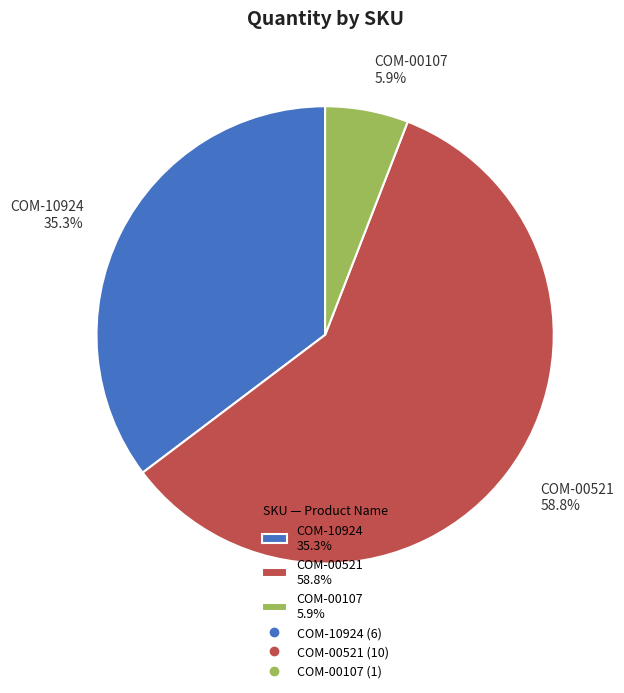

Count the number of slices in the pie.

3